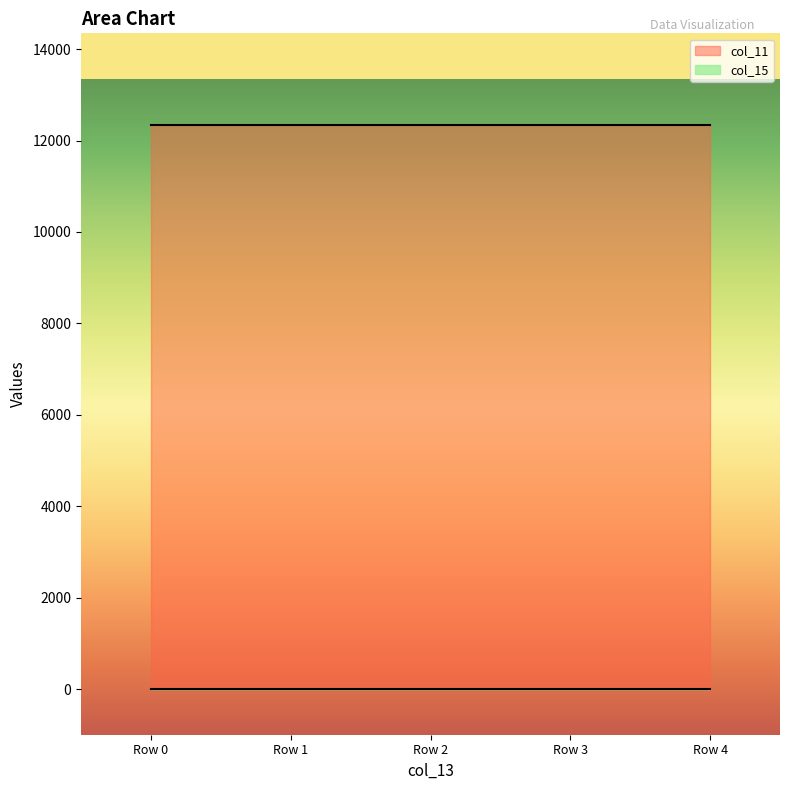

The col_11 series shows 19020 at 09-89-6789. True or false?

False